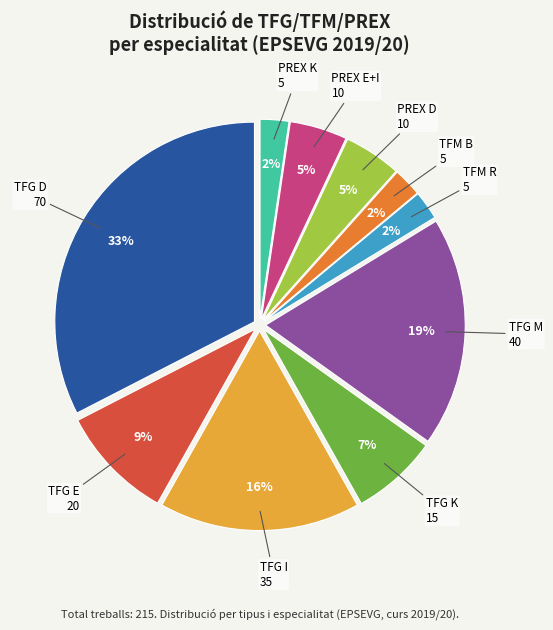

Is there a majority slice in this chart?

No